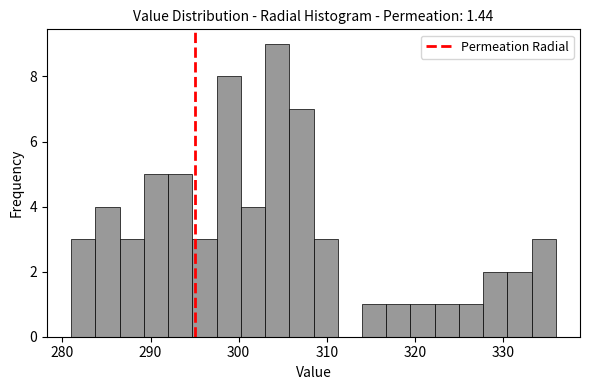

Read against the x-axis, roughly where is the centre of the tallest bar?

304